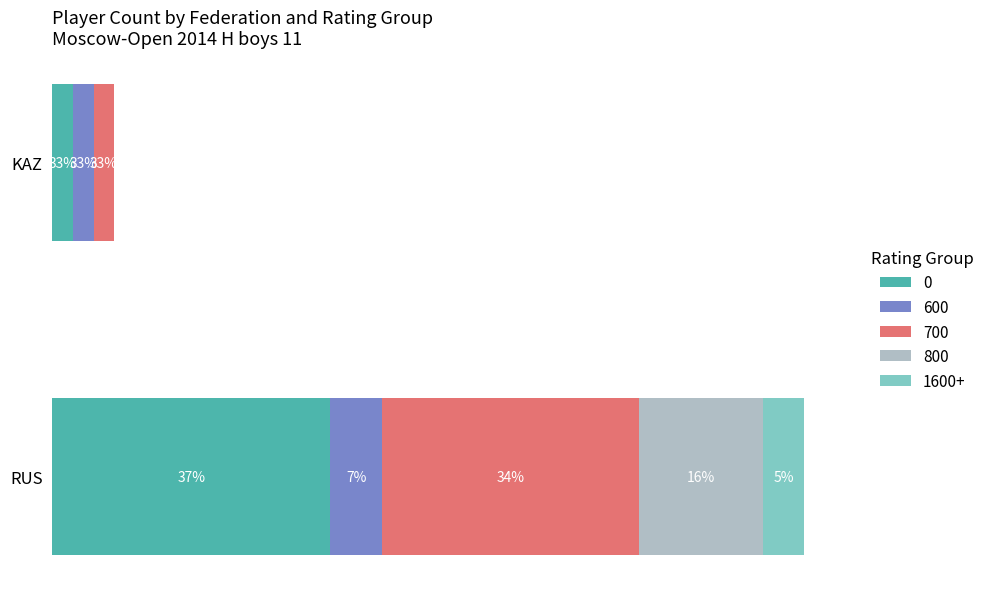

What is the total value across all series at RUS?

73